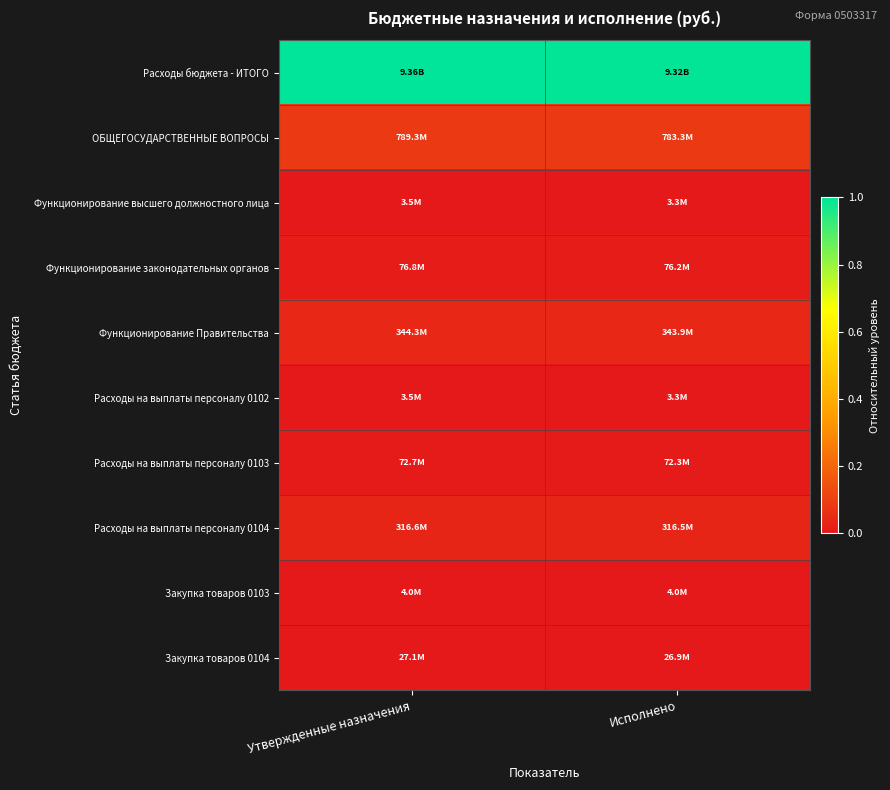

How many distinct data groups are displayed?

10